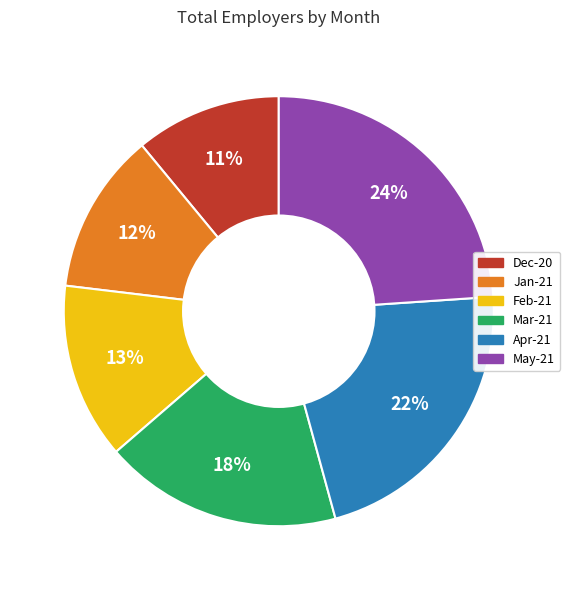

Rank the categories by value from highest to lowest.

May-21, Apr-21, Mar-21, Feb-21, Jan-21, Dec-20